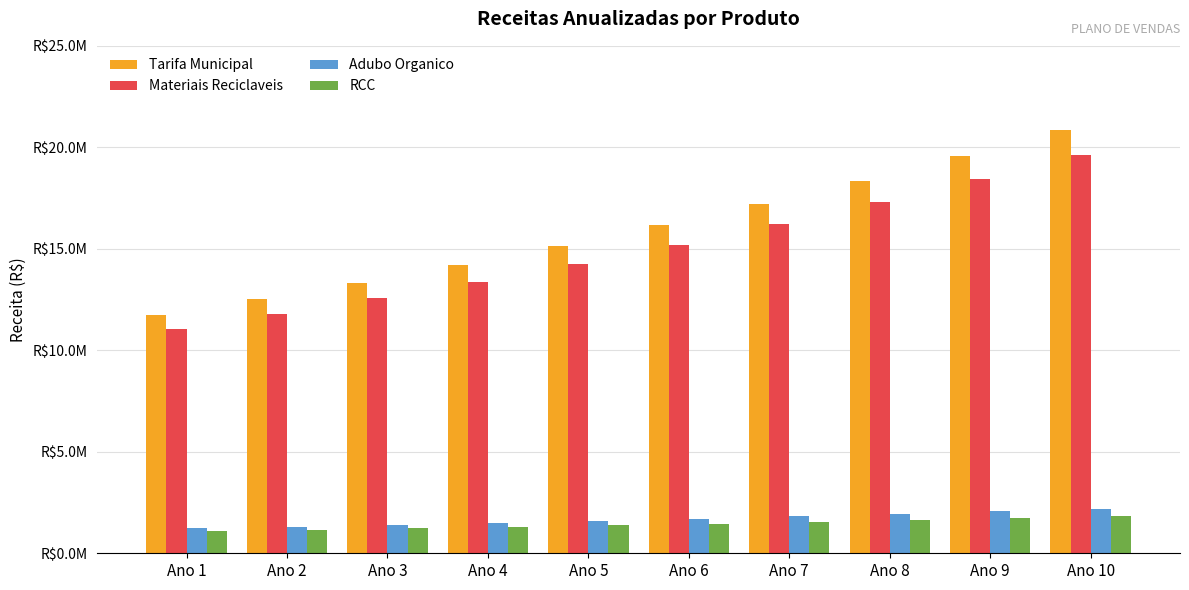

Does the chart contain stacked bars?

No